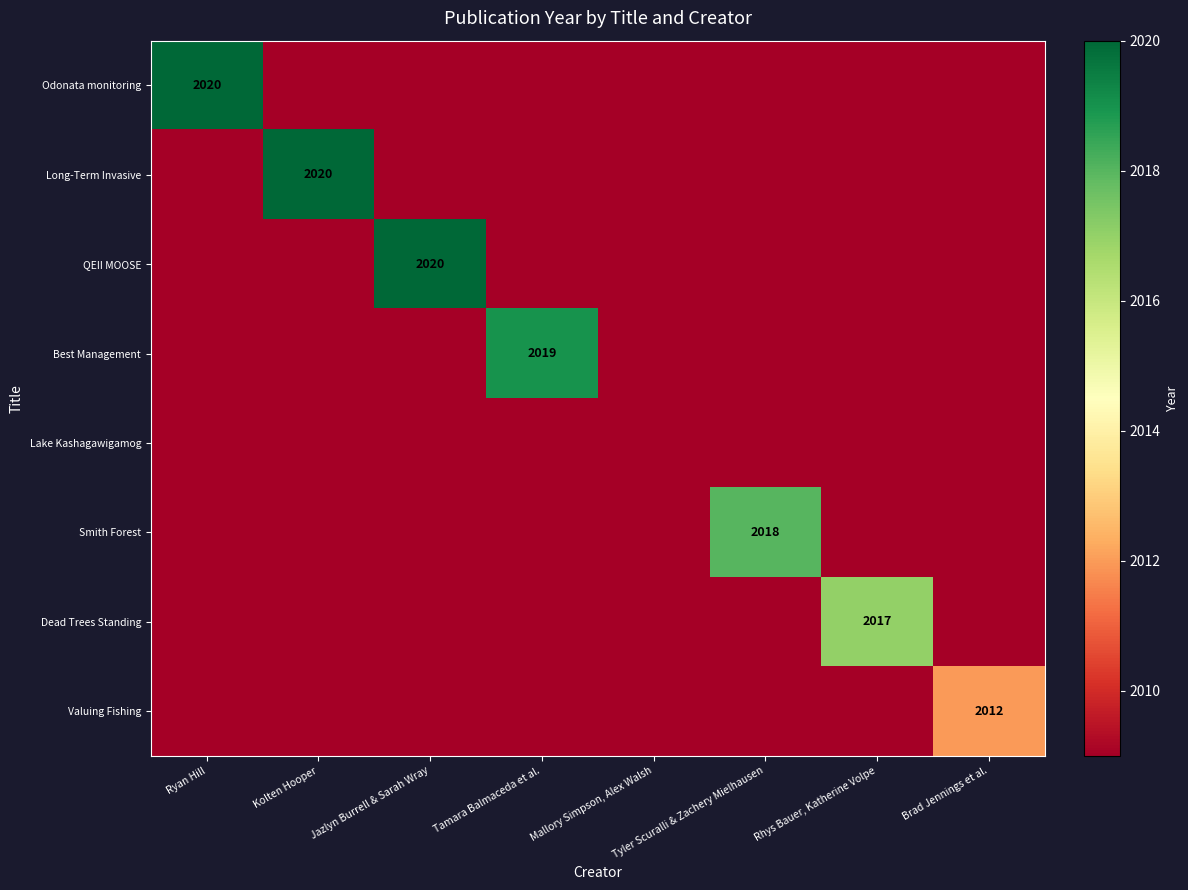

Which category has the lowest value in the Dead Trees Standing series?

Ryan Hill